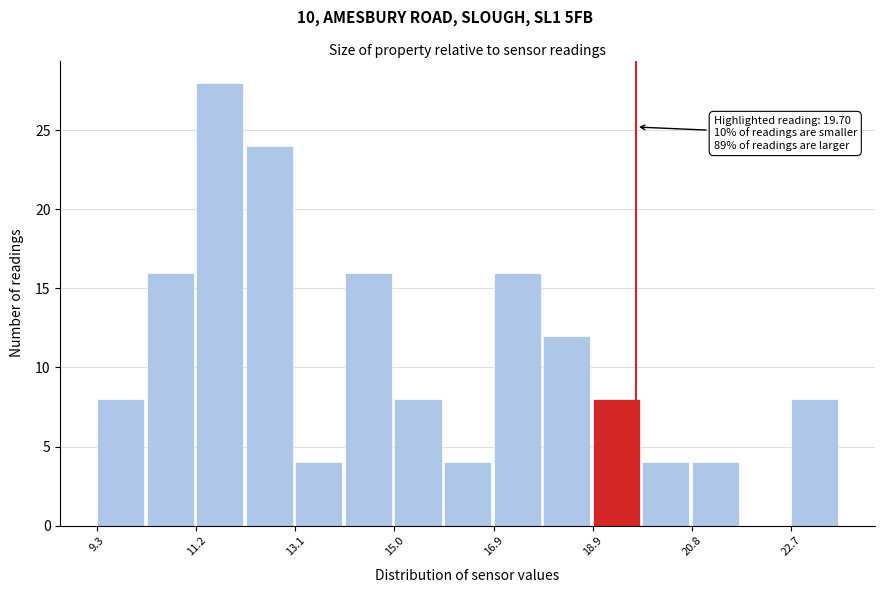

Over which range of the x-axis is the bar tallest?

11.2 to 12.2